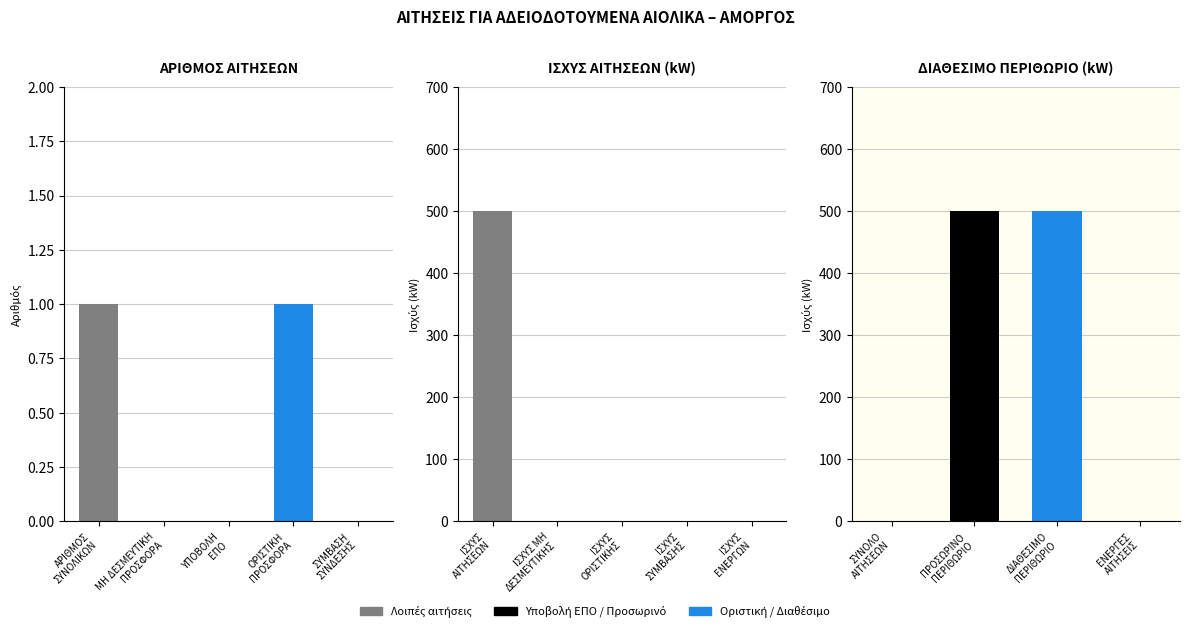

List the labels in order of value, smallest first.

ΜΗ ΔΕΣΜΕΥΤΙΚΗ
ΠΡΟΣΦΟΡΑ, ΥΠΟΒΟΛΗ
ΕΠΟ, ΣΥΜΒΑΣΗ
ΣΥΝΔΕΣΗΣ, ΑΡΙΘΜΟΣ
ΣΥΝΟΛΙΚΩΝ, ΟΡΙΣΤΙΚΗ
ΠΡΟΣΦΟΡΑ